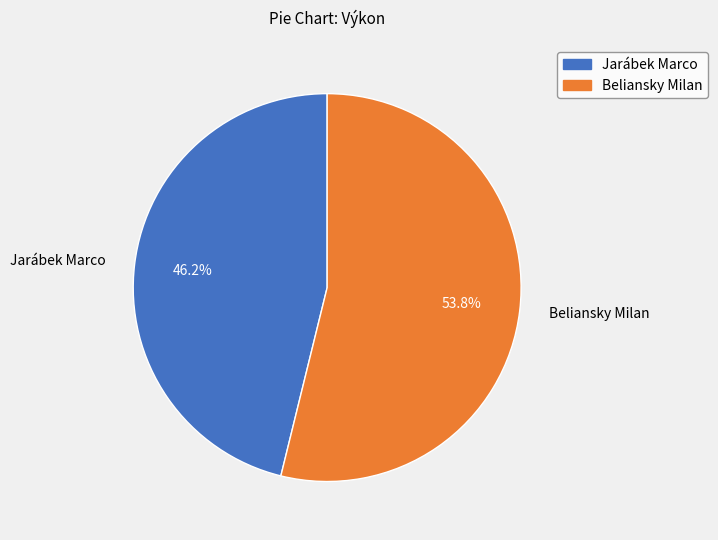

Combined, do Jarábek Marco and Beliansky Milan account for over 50%?

Yes